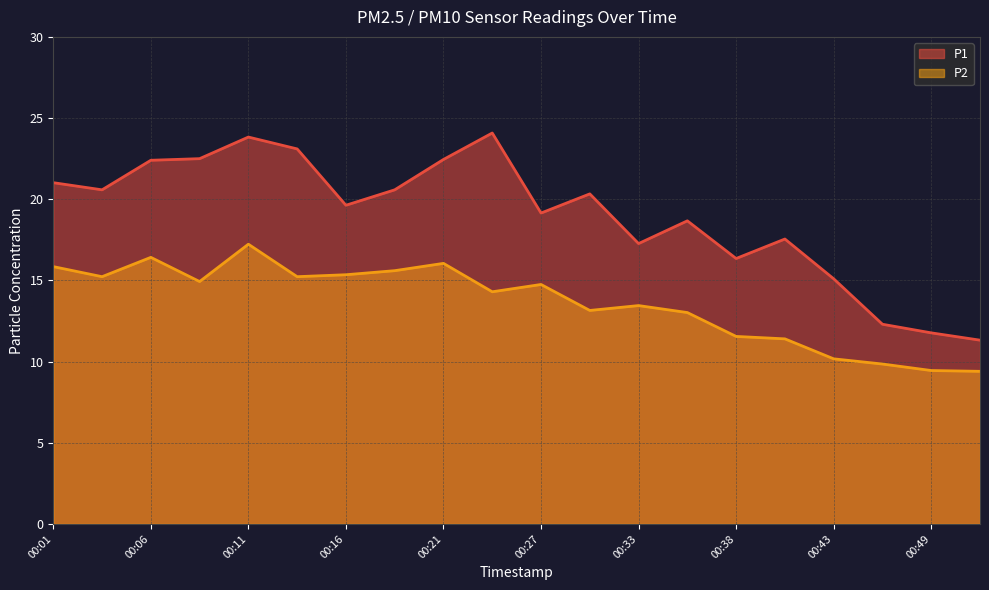

What is the smallest value displayed?

9.4